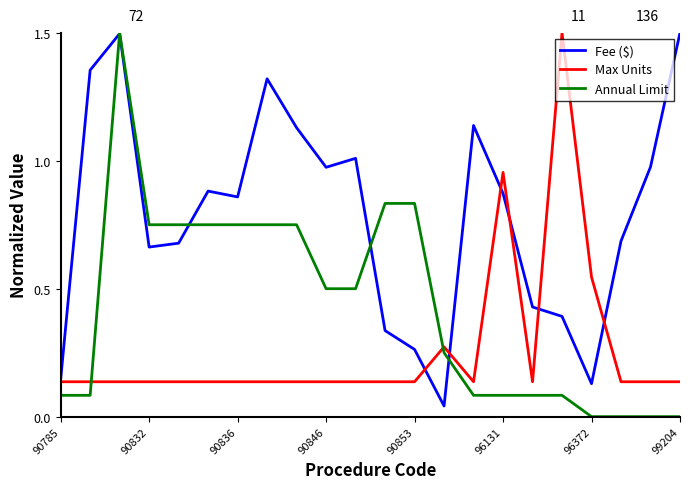

True or false: Annual Limit and Max Units intersect in this chart.

True